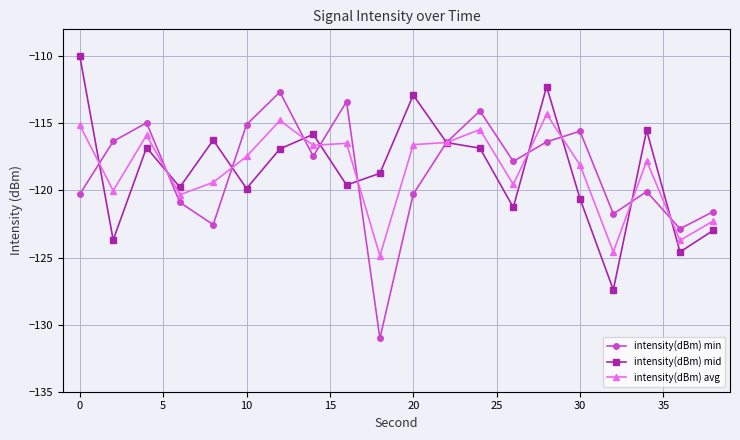

What is the sum of all intensity(dBm) min values?

-2371.5